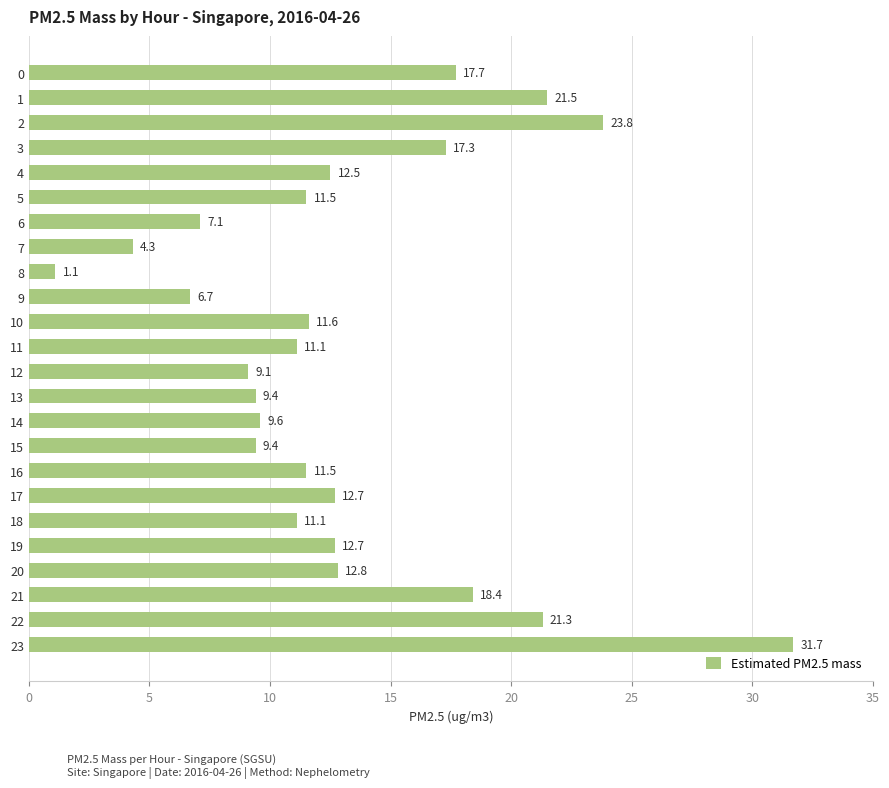

What is the value of the 21st bar from the top?

12.8